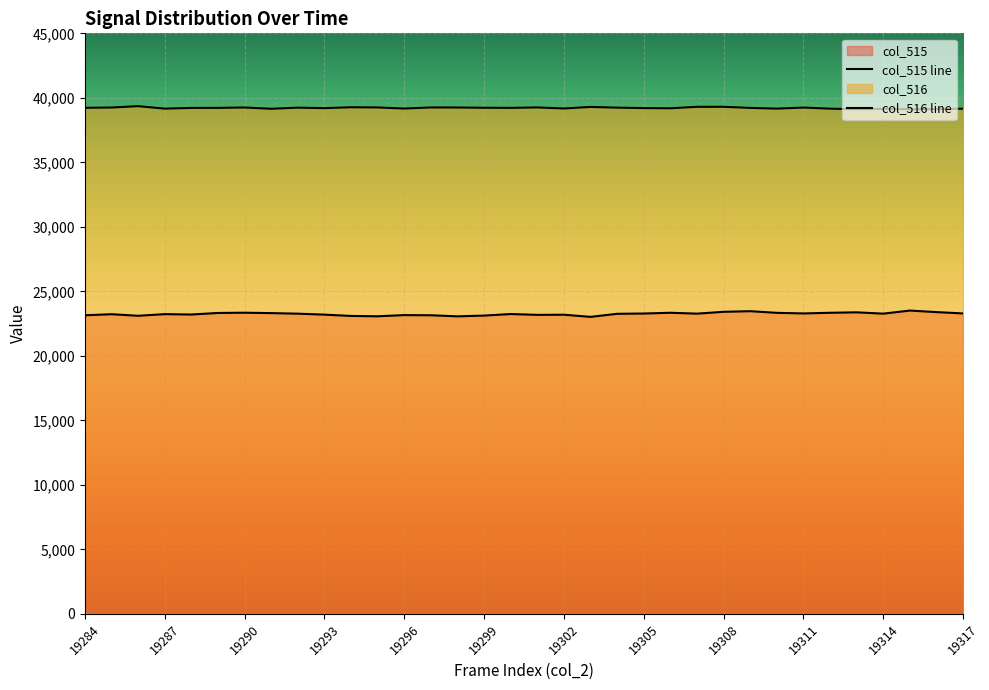

What is the value of the col_515 line point at the 29th from the left?

23339